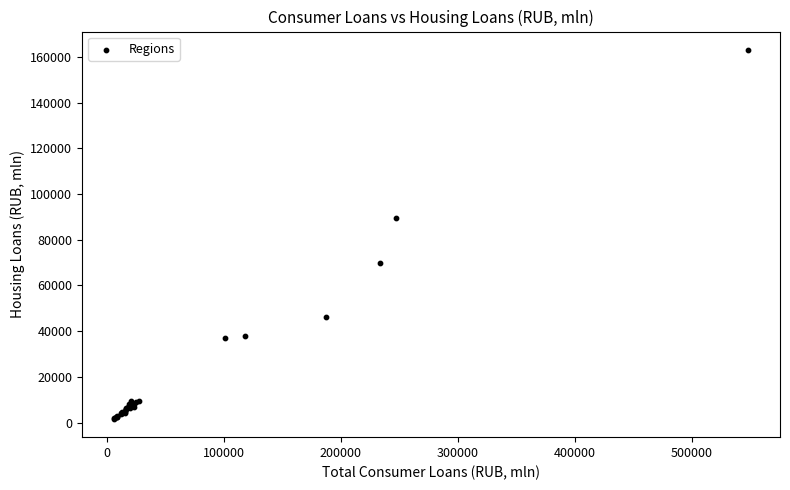

What Y value in the scatter plot is closest to 82350?

89529.0